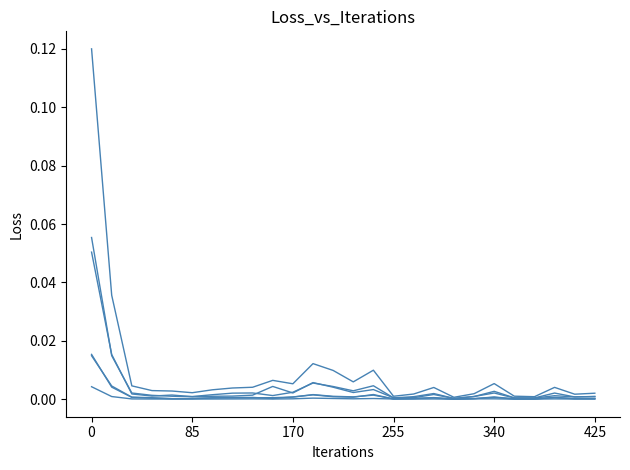

True or false: col_35 has a value of 0.0 at 22.

True